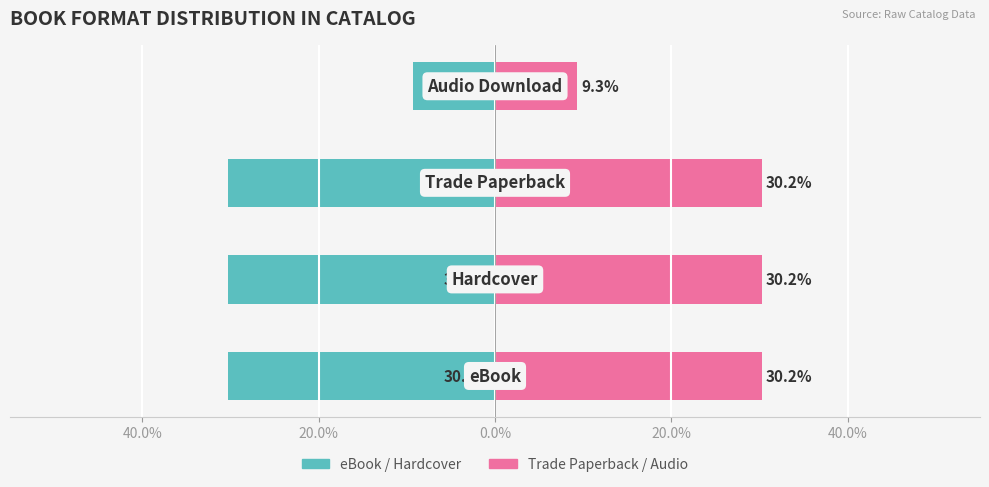

How many series are shown in this chart?

2